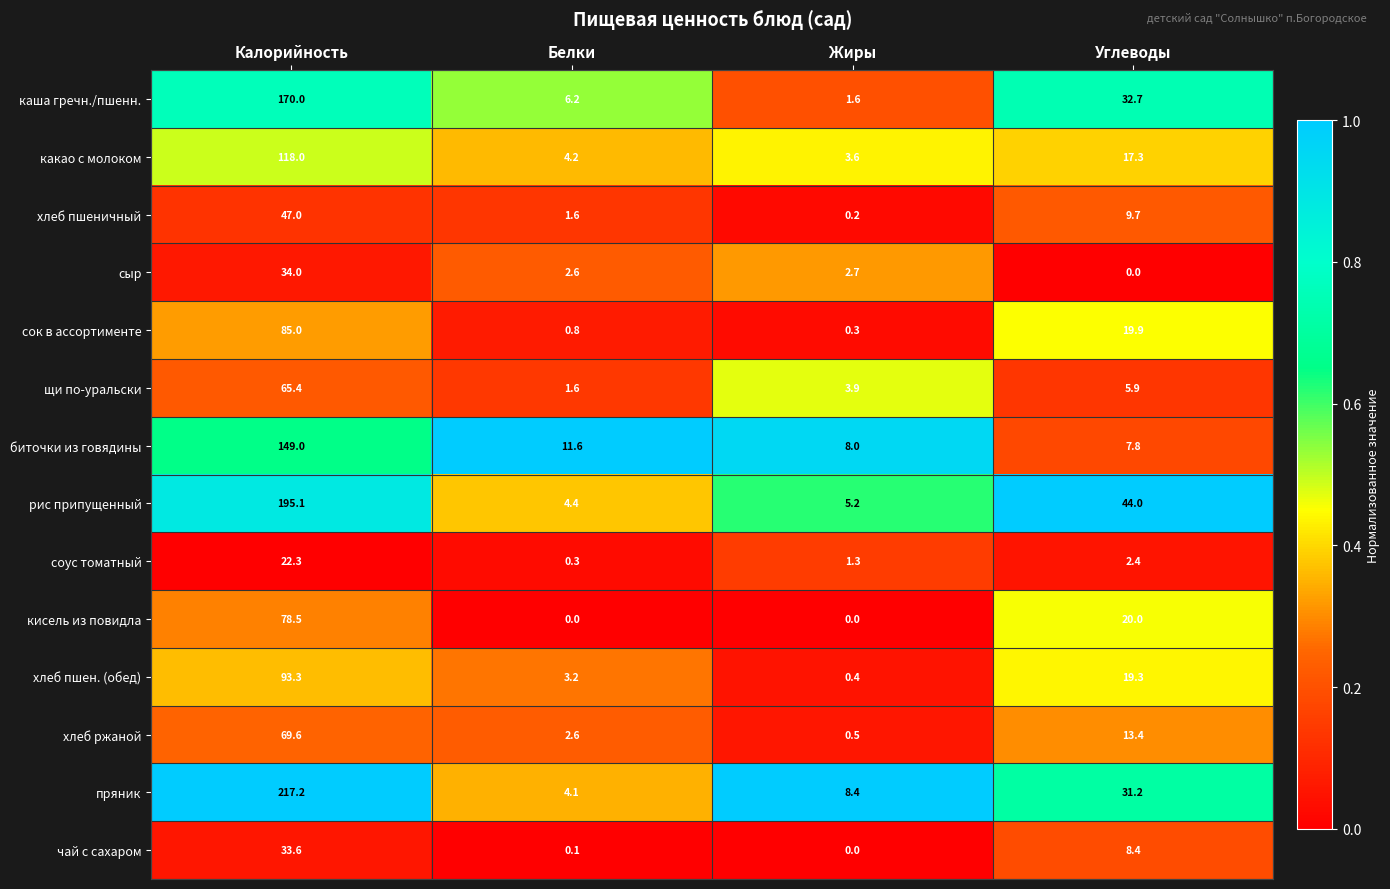

List the series in order of their peak value, lowest first.

соус томатный, чай с сахаром, сыр, хлеб пшеничный, щи по-уральски, хлеб ржаной, кисель из повидла, сок в ассортименте, хлеб пшен. (обед), какао с молоком, биточки из говядины, каша гречн./пшенн., рис припущенный, пряник